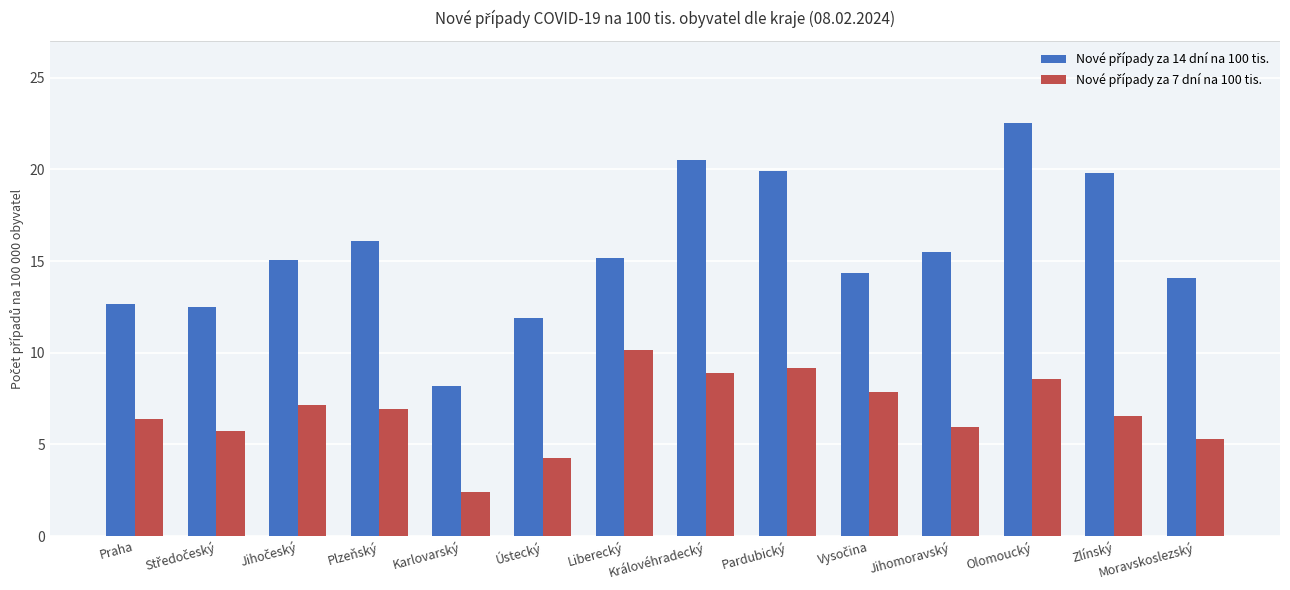

What is the label of the 7th bar from the right?

Královéhradecký